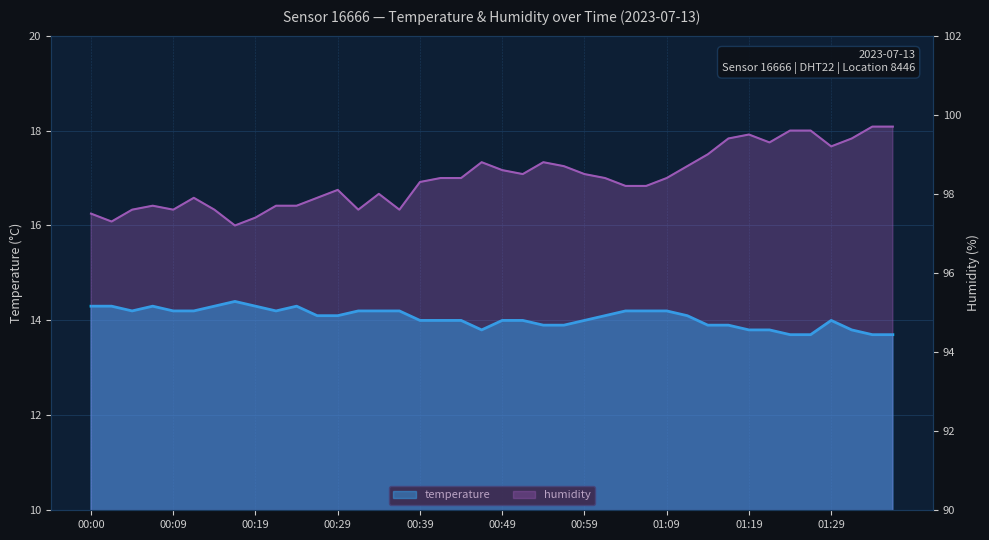

True or false: temperature and humidity cross at least once.

False